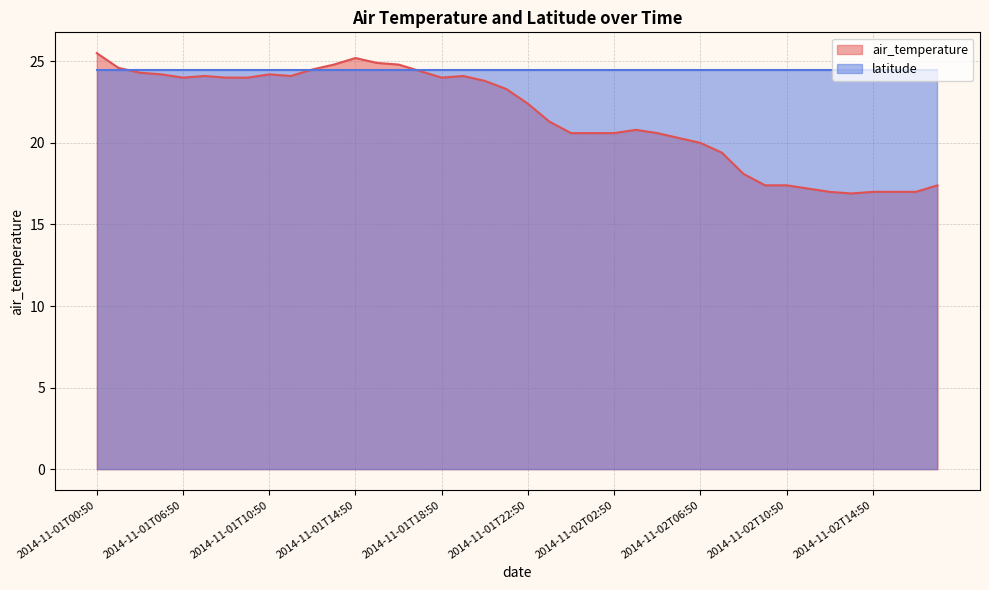

What is the label of the 22nd point from the left?

2014-11-01T23:50